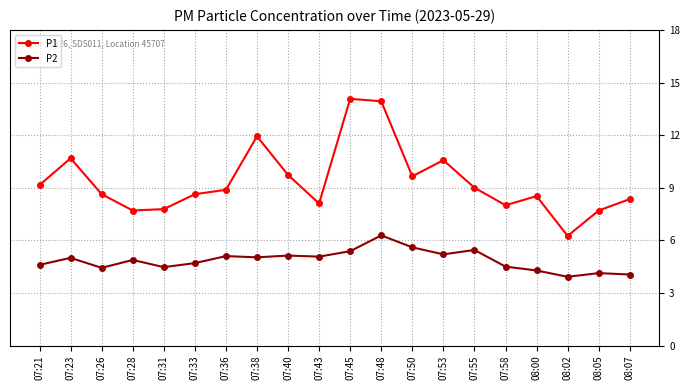

True or false: P2 and P1 cross at least once.

False